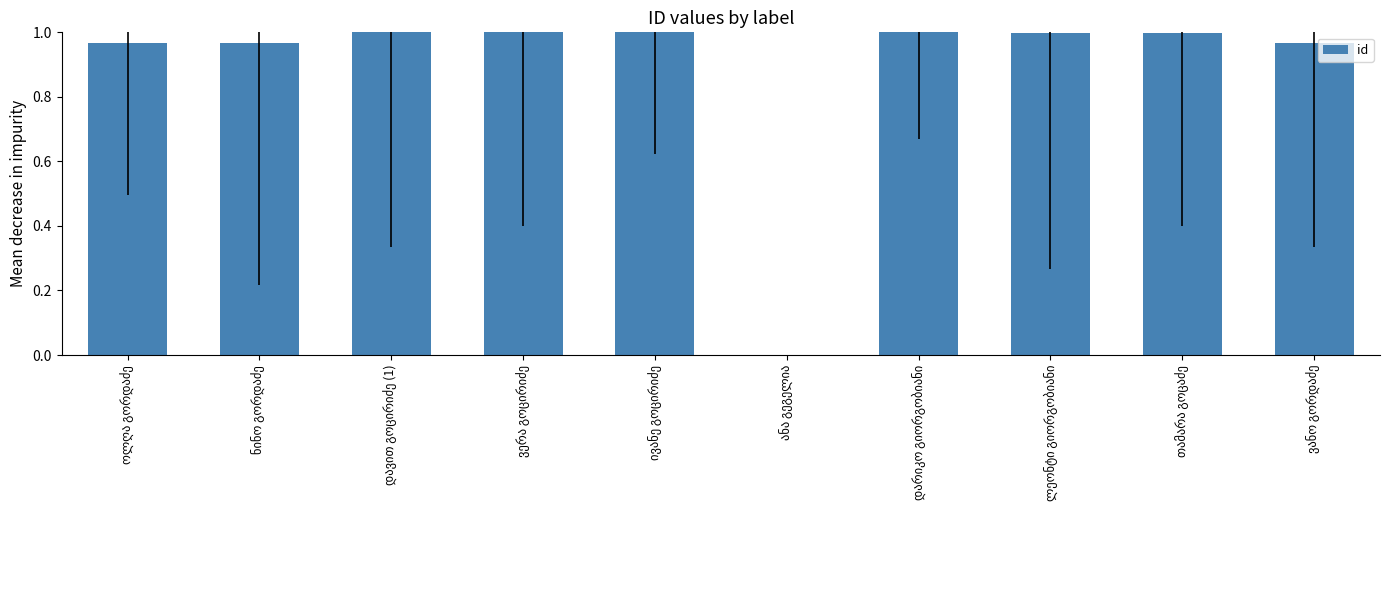

What is the sum of all values?

8.9